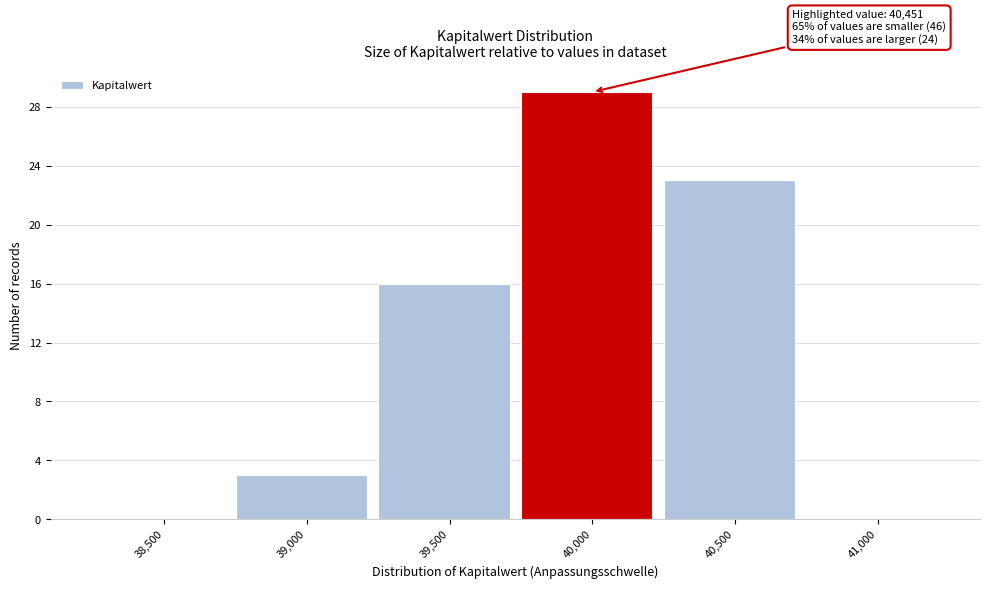

Reading left to right, extract all data points from this chart.

38,500=0	39,000=3	39,500=16	40,000=29	40,500=23	41,000=0